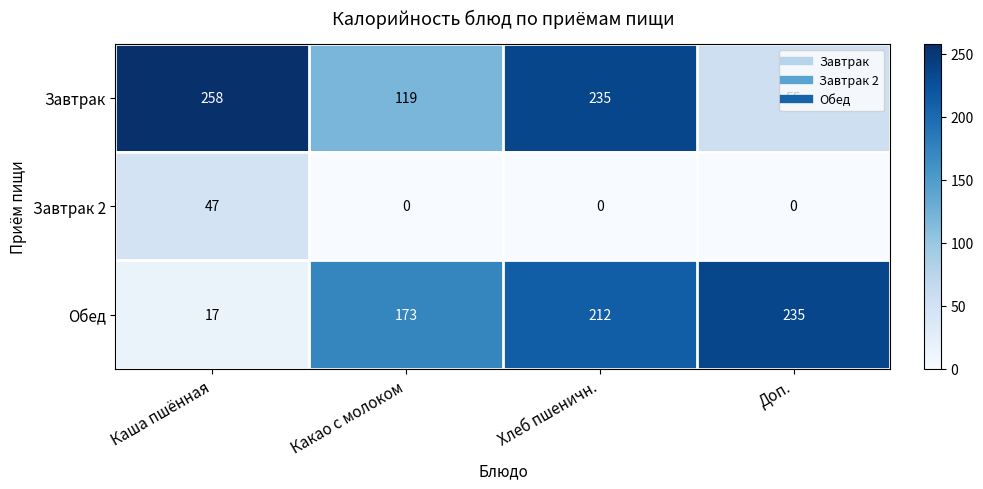

How many Завтрак values are between 119 and 258?

3